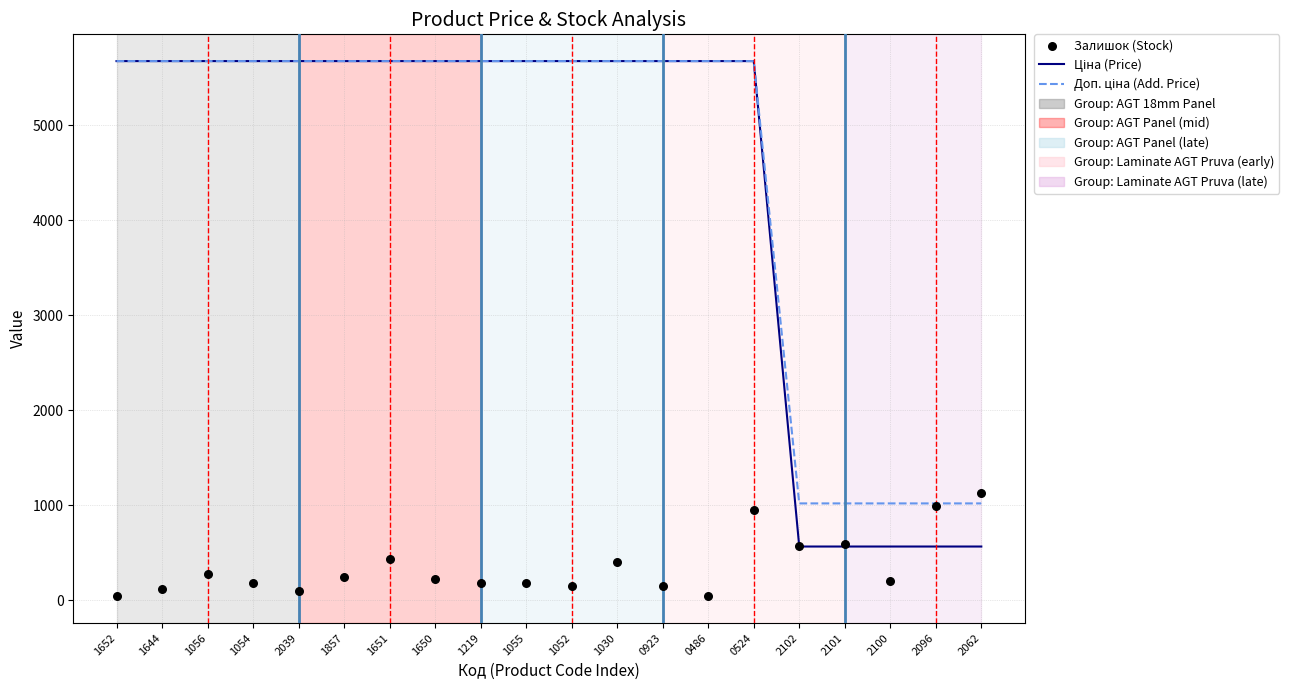

Which series reaches the minimum Y coordinate?

Залишок (Stock)